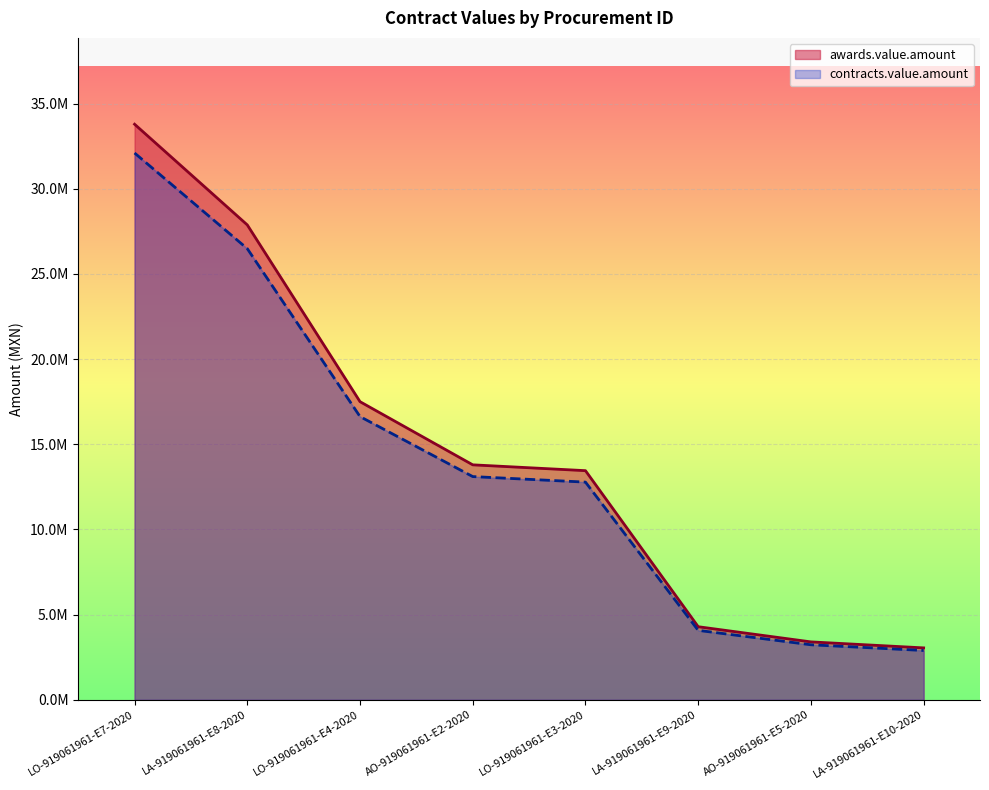

At which category is the sum across all series the highest?

LO-919061961-E7-2020